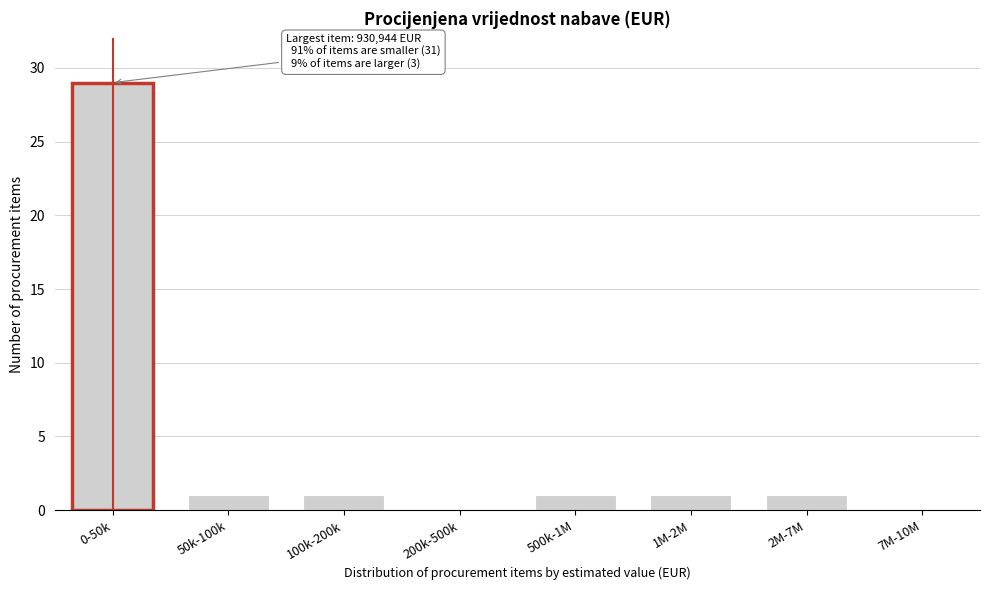

Reading left to right, extract all data points from this chart.

0-50k=29	50k-100k=1	100k-200k=1	200k-500k=0	500k-1M=1	1M-2M=1	2M-7M=1	7M-10M=0